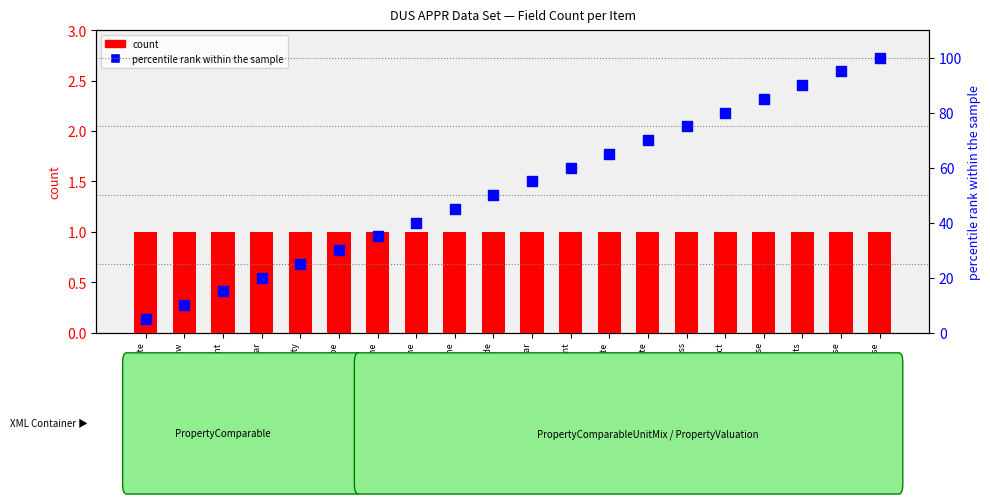

Which series contains the lowest Y value?

count